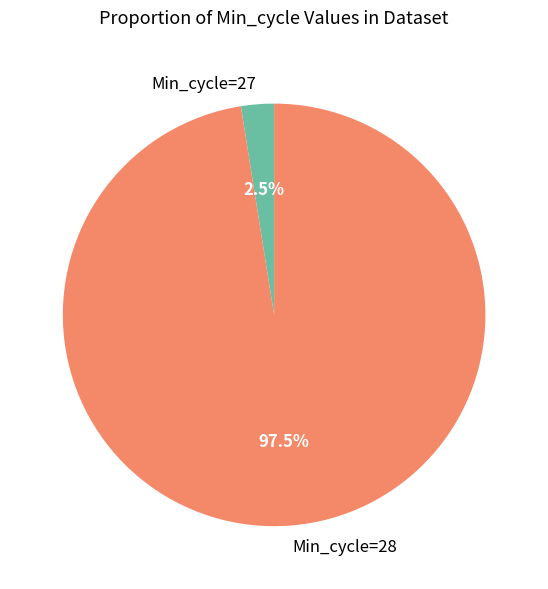

Do Min_cycle=28 and Min_cycle=27 together represent more than half of the pie?

Yes